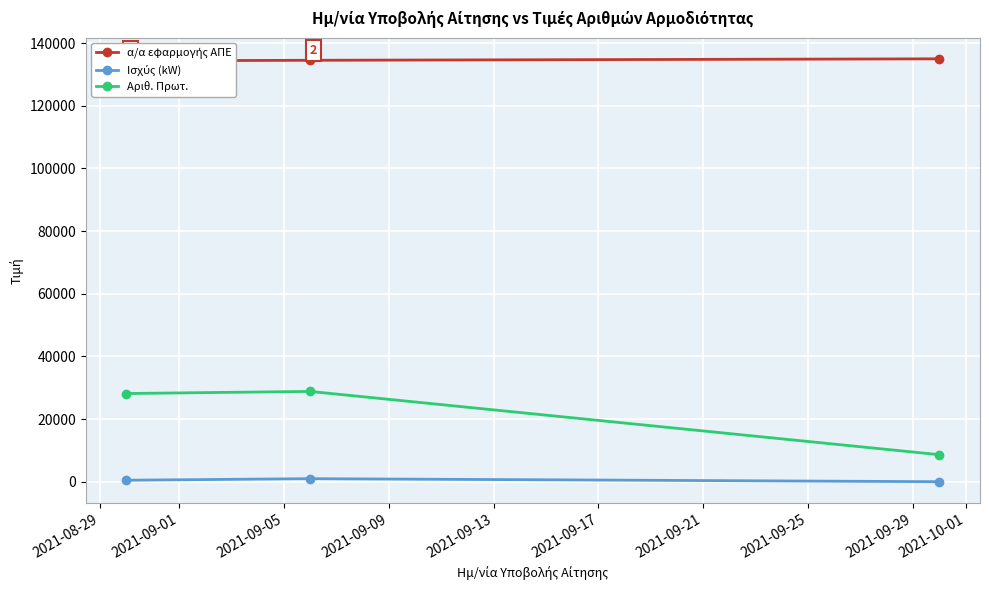

What are all the series names shown in the legend?

α/α εφαρμογής ΑΠΕ, Ισχύς (kW), Αριθ. Πρωτ.